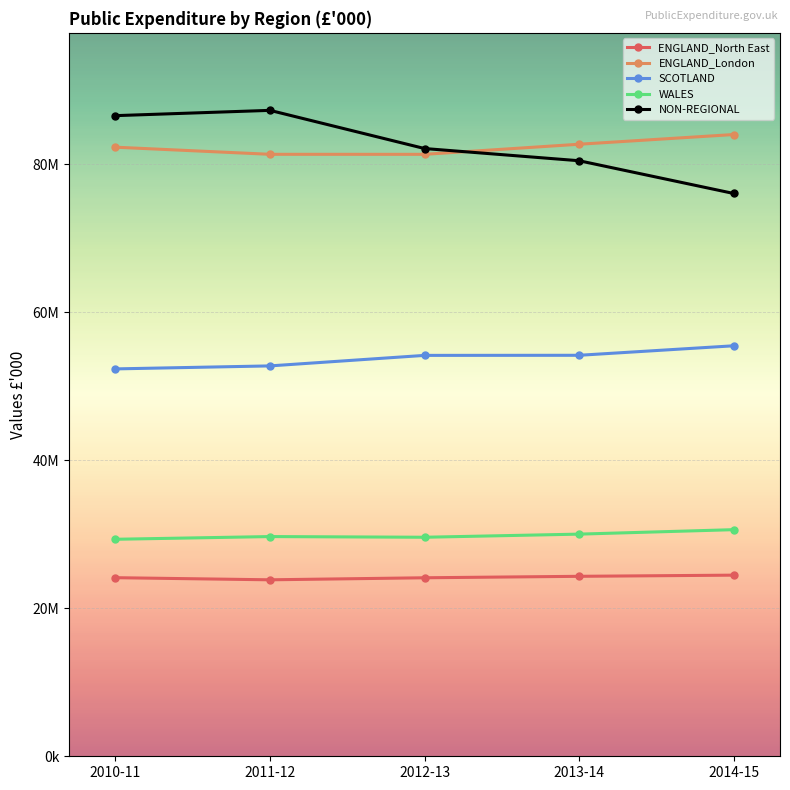

What is the total value across all series at 2014-15?

270662635